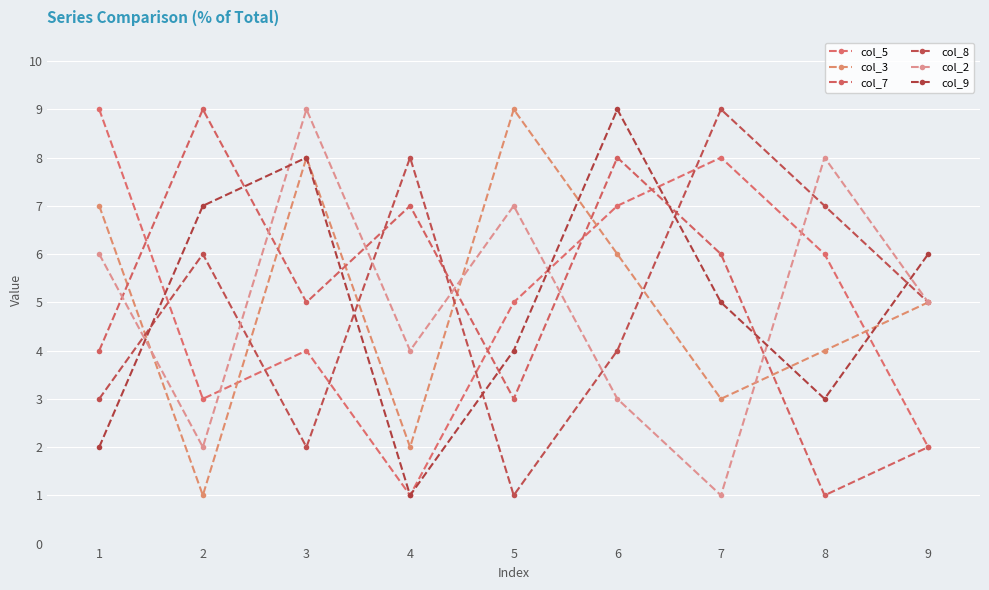

Reading left to right, transcribe all the data shown in this chart.

col_5: 1=9	2=3	3=4	4=1	5=5	6=7	7=8	8=6	9=2
col_3: 1=7	2=1	3=8	4=2	5=9	6=6	7=3	8=4	9=5
col_7: 1=4	2=9	3=5	4=7	5=3	6=8	7=6	8=1	9=2
col_8: 1=3	2=6	3=2	4=8	5=1	6=4	7=9	8=7	9=5
col_2: 1=6	2=2	3=9	4=4	5=7	6=3	7=1	8=8	9=5
col_9: 1=2	2=7	3=8	4=1	5=4	6=9	7=5	8=3	9=6